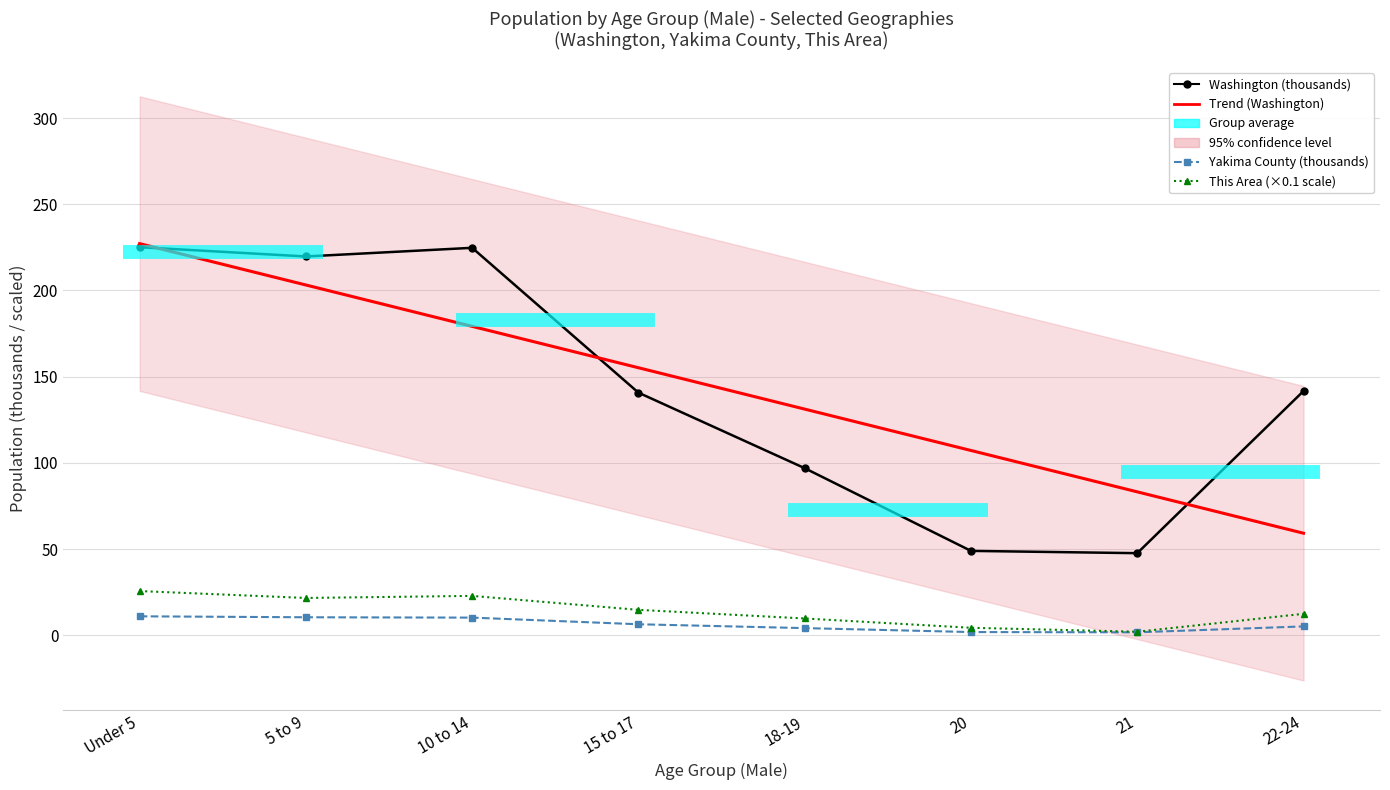

What is the total value across all series at 5 to 9?

454.9